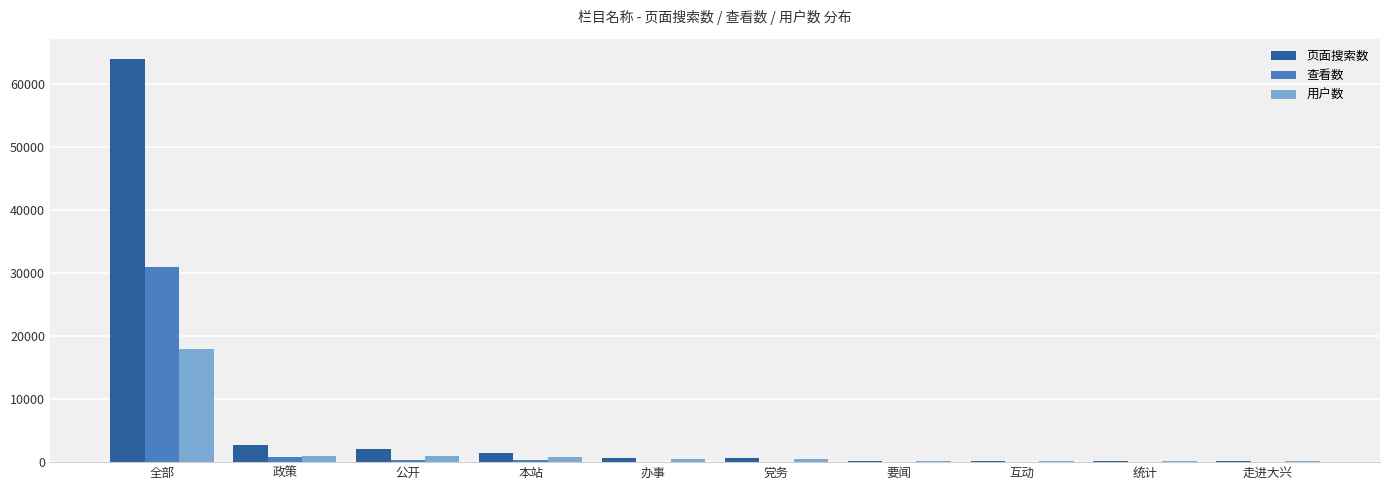

What is the sum of the 查看数 values at 政策 and 本站?

1203